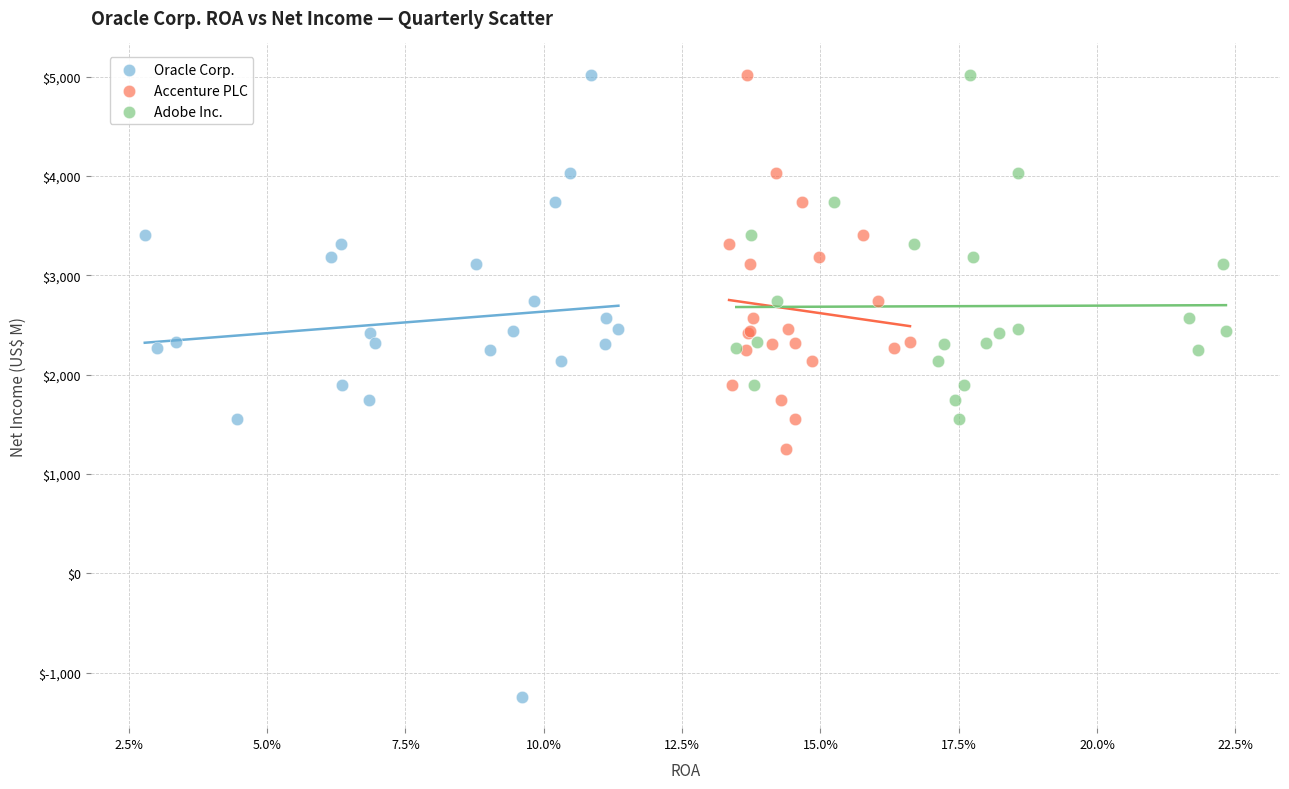

Which series has the largest Y range (max minus min)?

Oracle Corp.